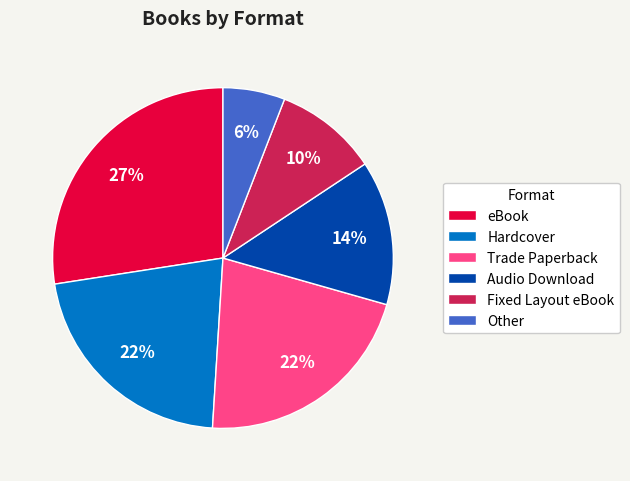

Is it true that Hardcover is 27% of the pie?

False